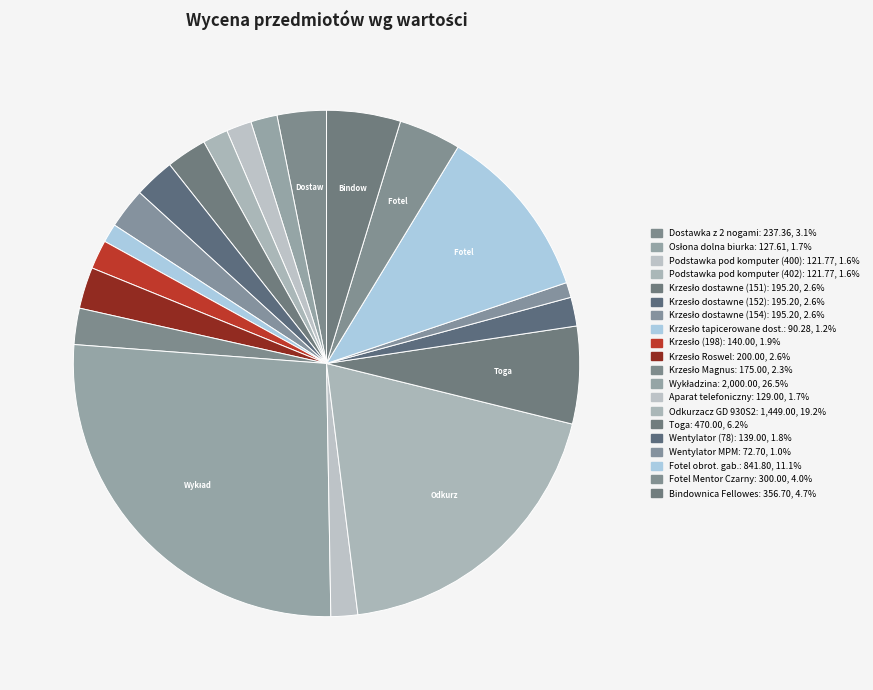

How many segments does this pie chart have?

20